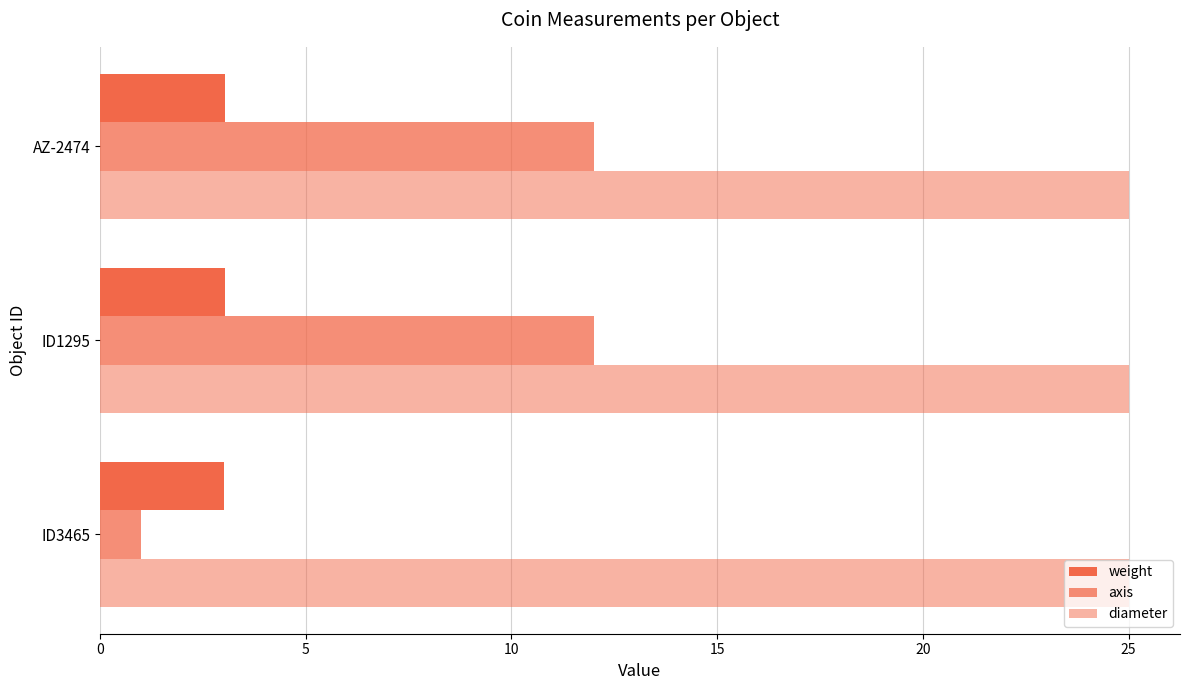

How many series are shown in this chart?

3